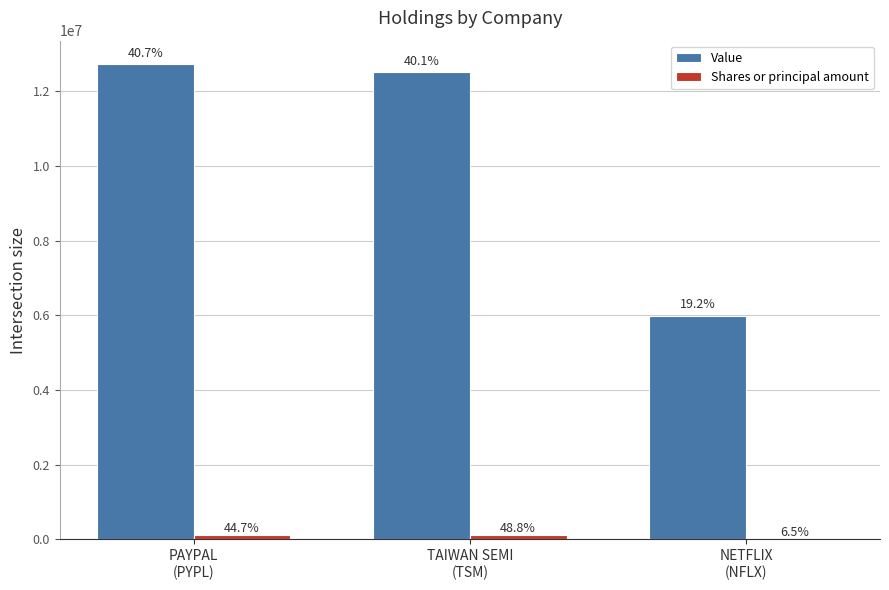

Where is Value nearest to the value 9357500?

TAIWAN SEMI
(TSM)